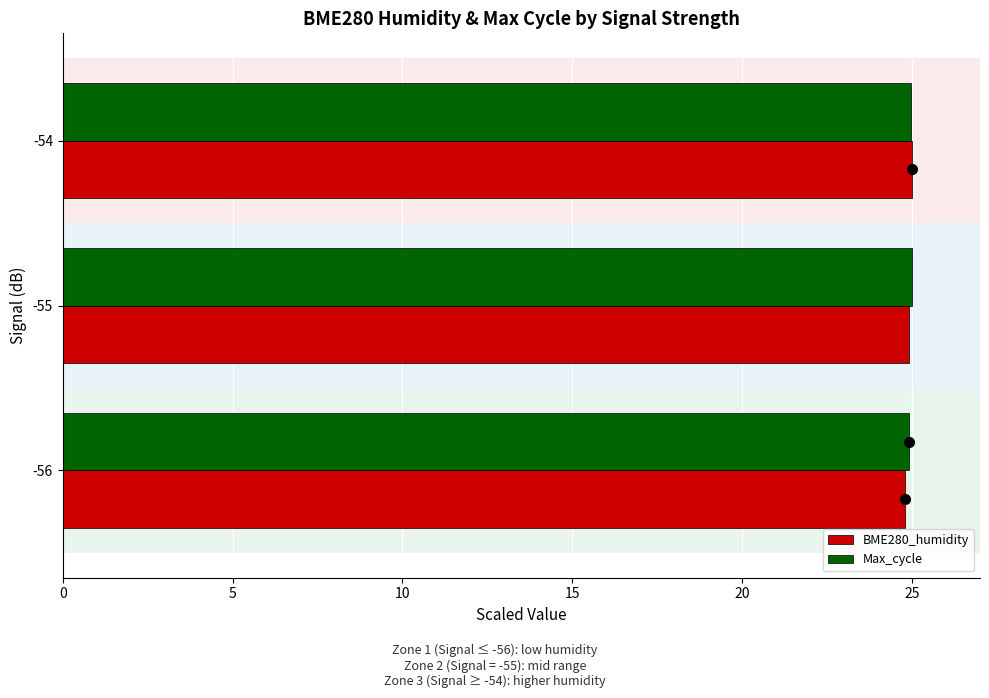

At how many categories does at least one series exceed 24?

3